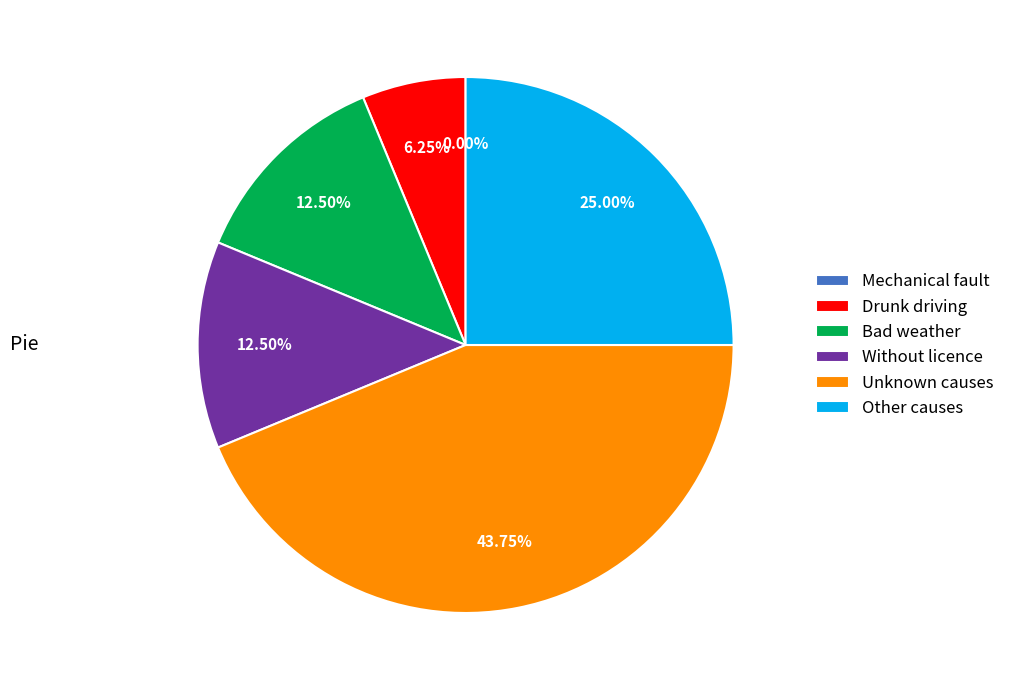

Which has a higher value, Mechanical fault or Without licence?

Without licence